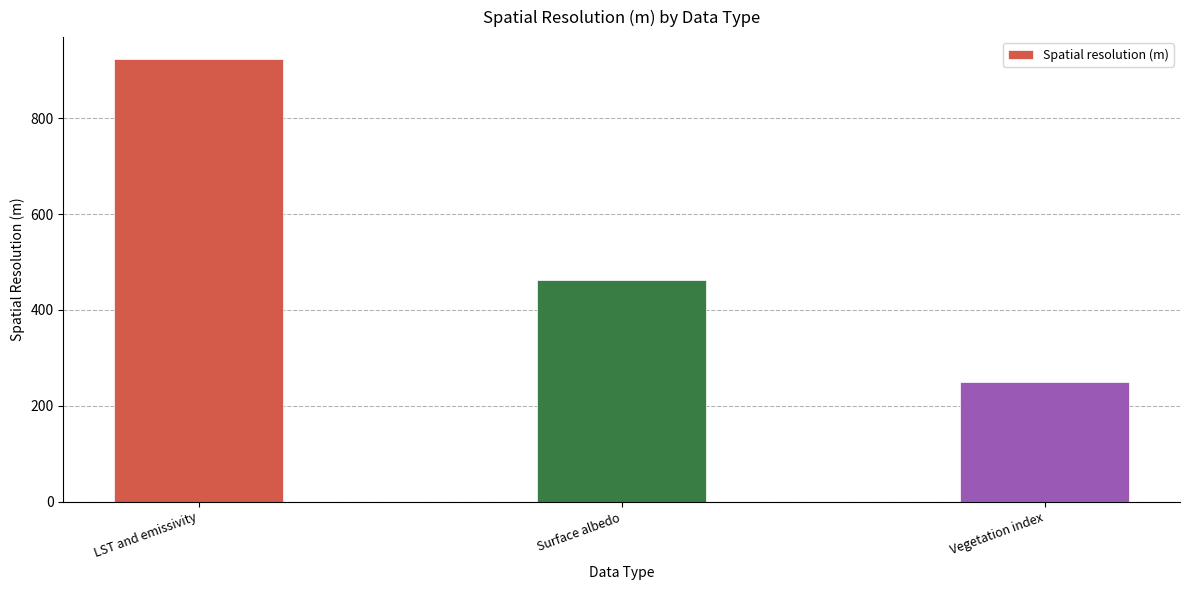

True or false: the data shows 250 at Vegetation index.

True